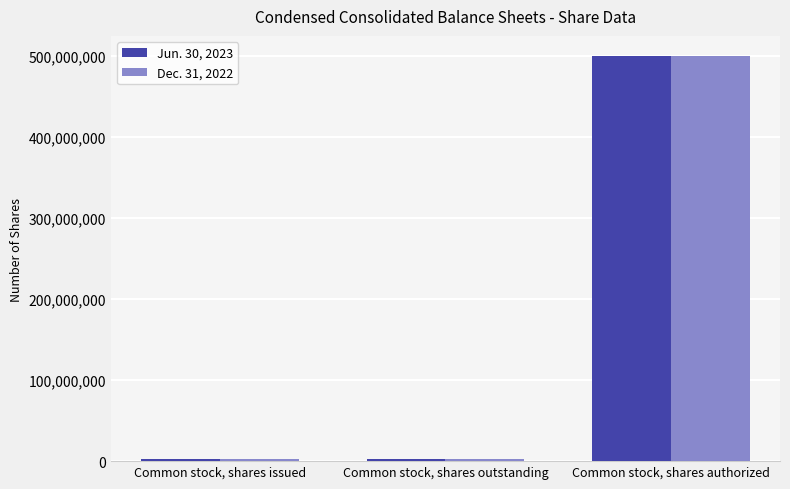

Reading right to left, transcribe all the data shown in this chart.

Jun. 30, 2023: Common stock, shares authorized=500000000	Common stock, shares outstanding=2527045	Common stock, shares issued=2527045
Dec. 31, 2022: Common stock, shares authorized=500000000	Common stock, shares outstanding=2527045	Common stock, shares issued=2527045